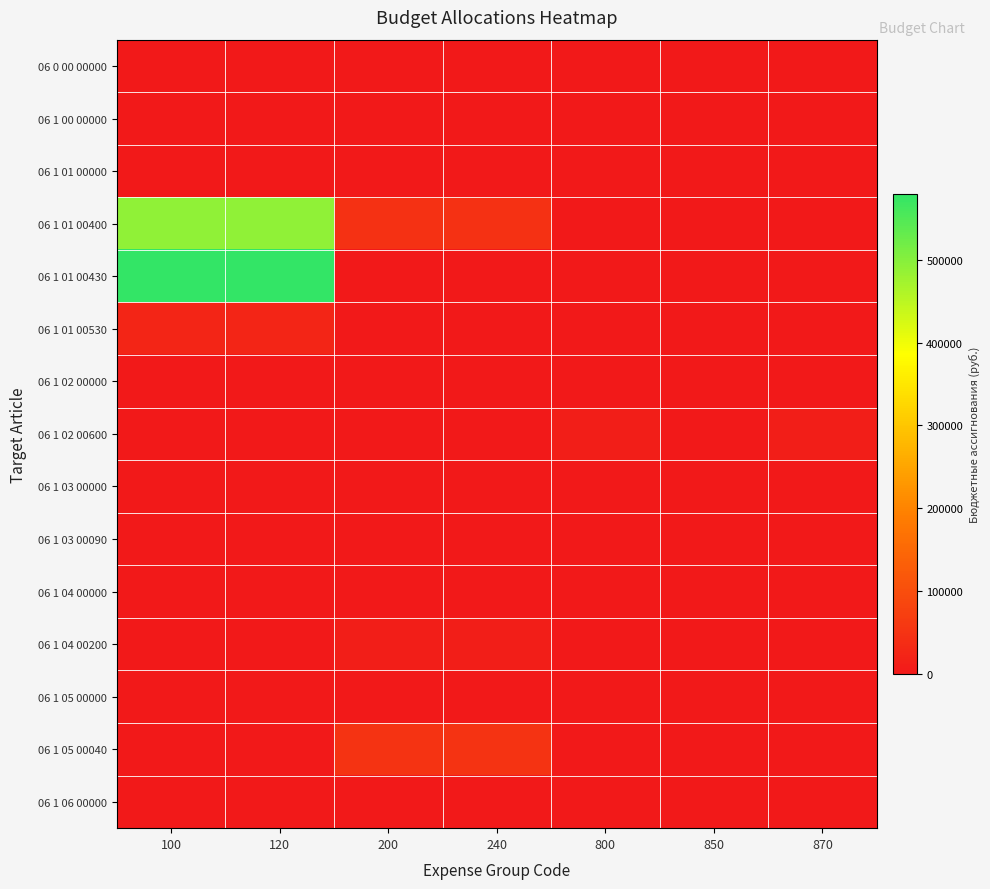

Which category has the lowest value across all series?

100